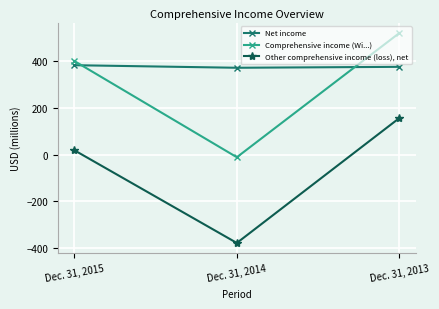

Which series has the largest range (max minus min)?

Other comprehensive income (loss), net